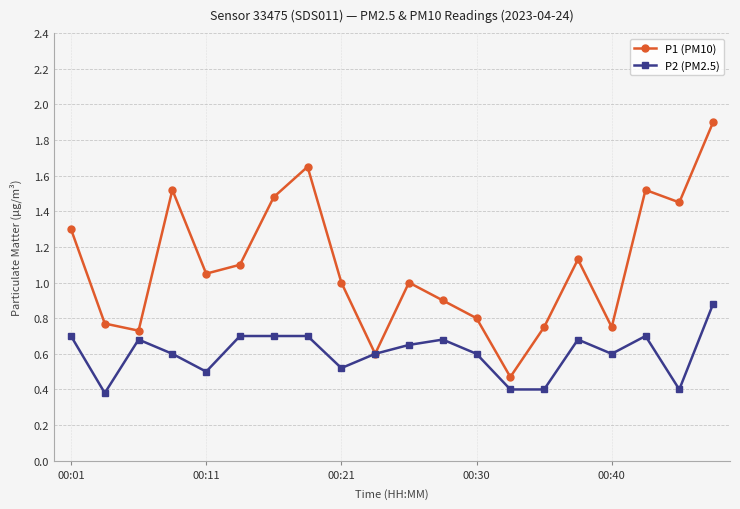

What is the value of the P1 (PM10) point at the 7th from the left?

1.5